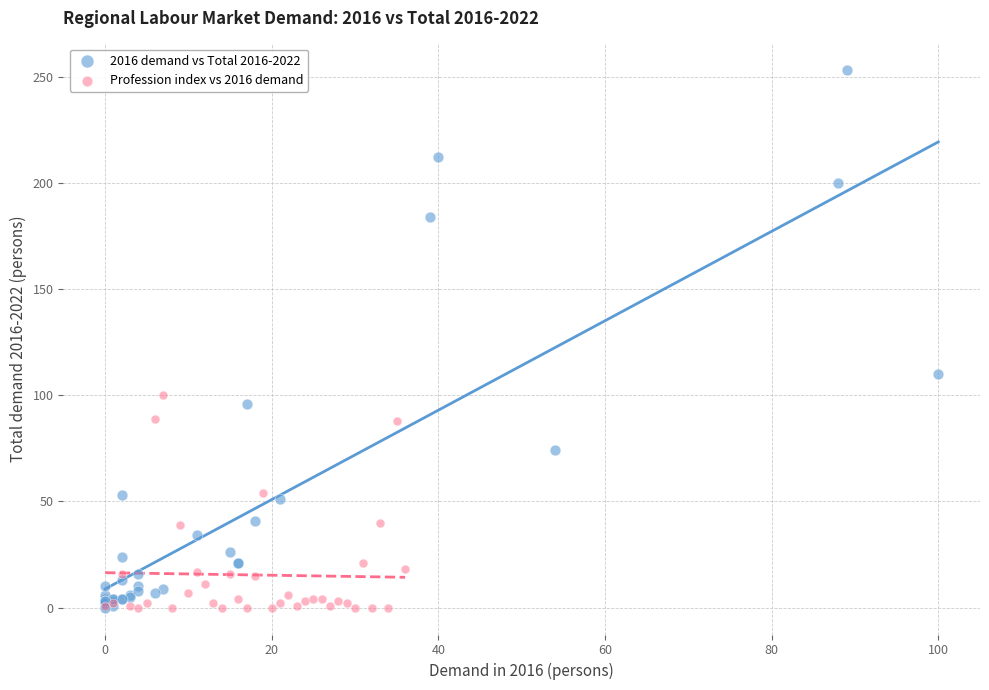

Which series contains the highest Y value?

2016 demand vs Total 2016-2022